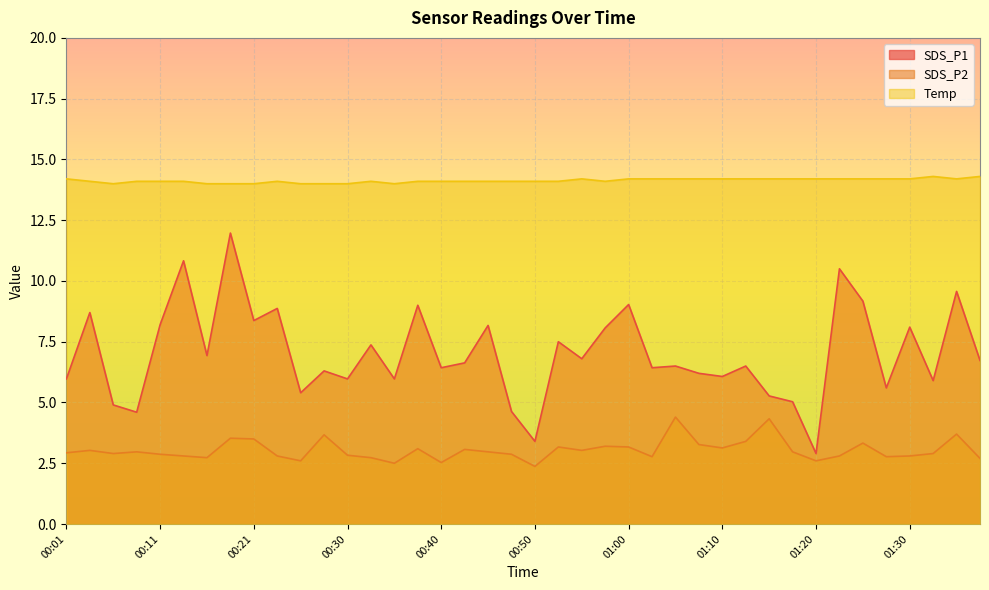

What is the label of the 16th point from the left?

00:38